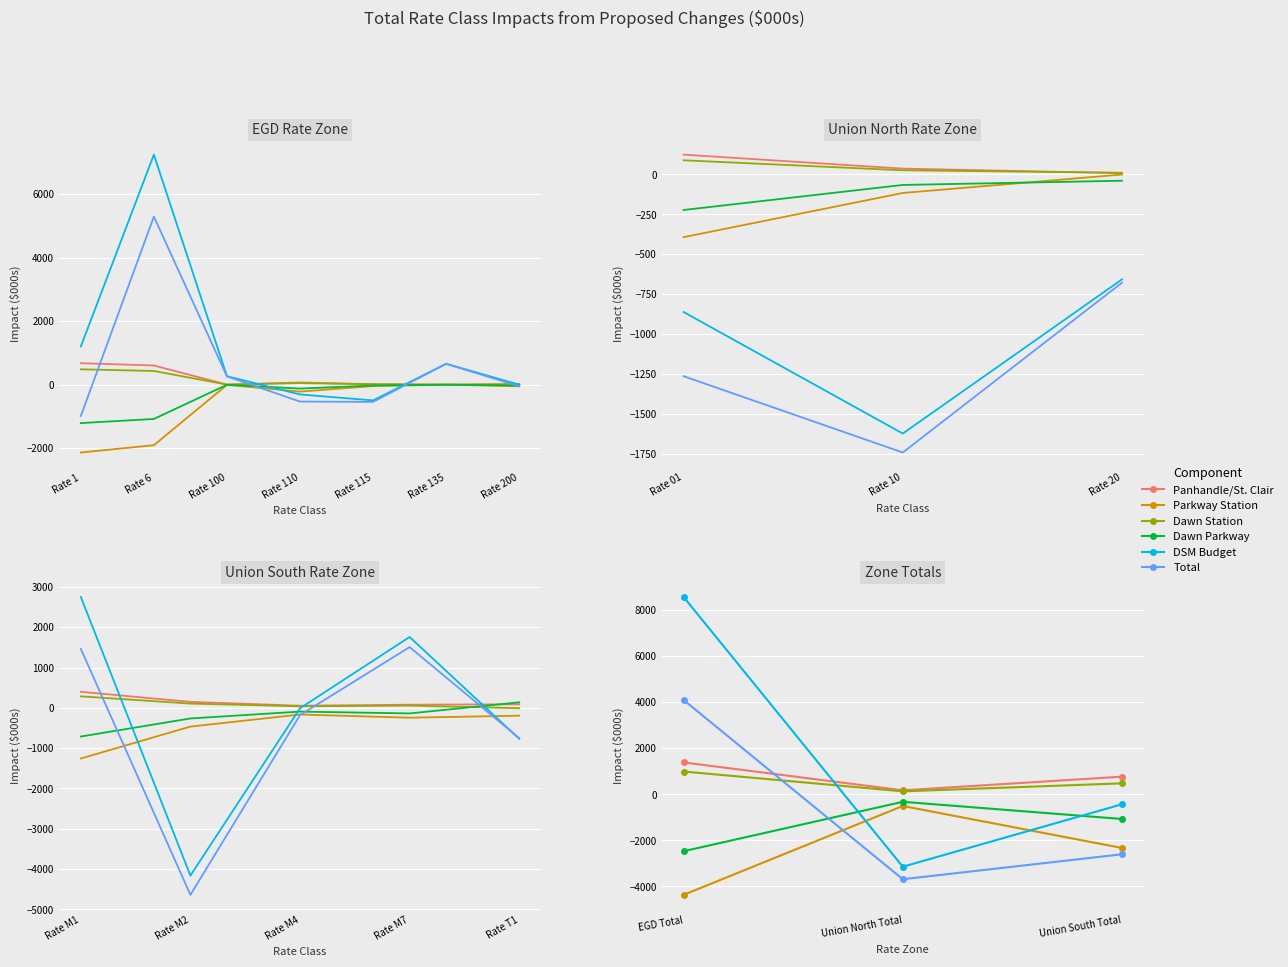

What is the lowest value of the Parkway Station series?

-4363.5